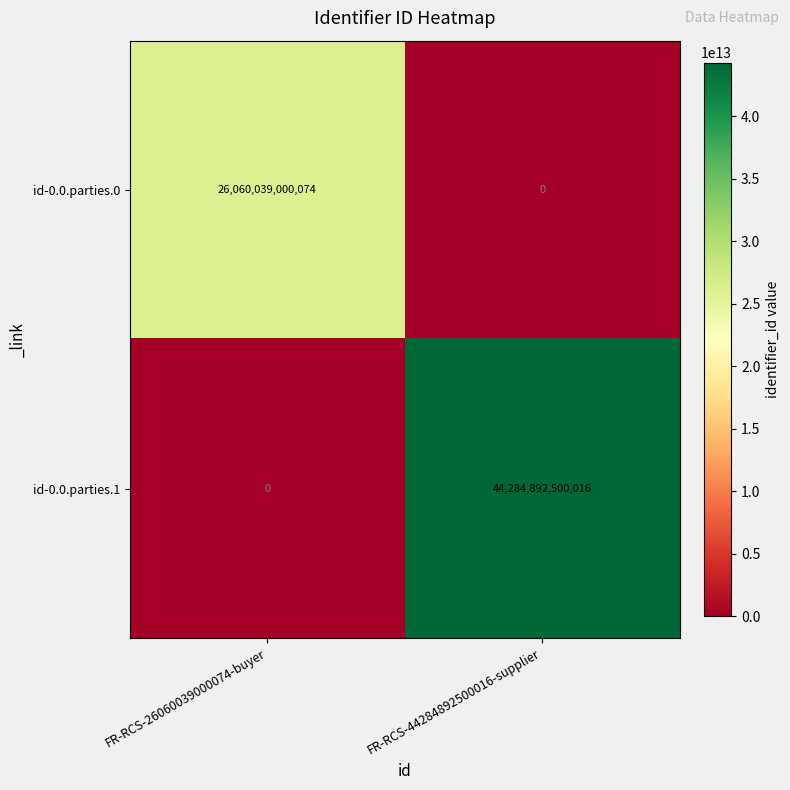

Which series changed the most between FR-RCS-26060039000074-buyer and FR-RCS-44284892500016-supplier?

id-0.0.parties.1